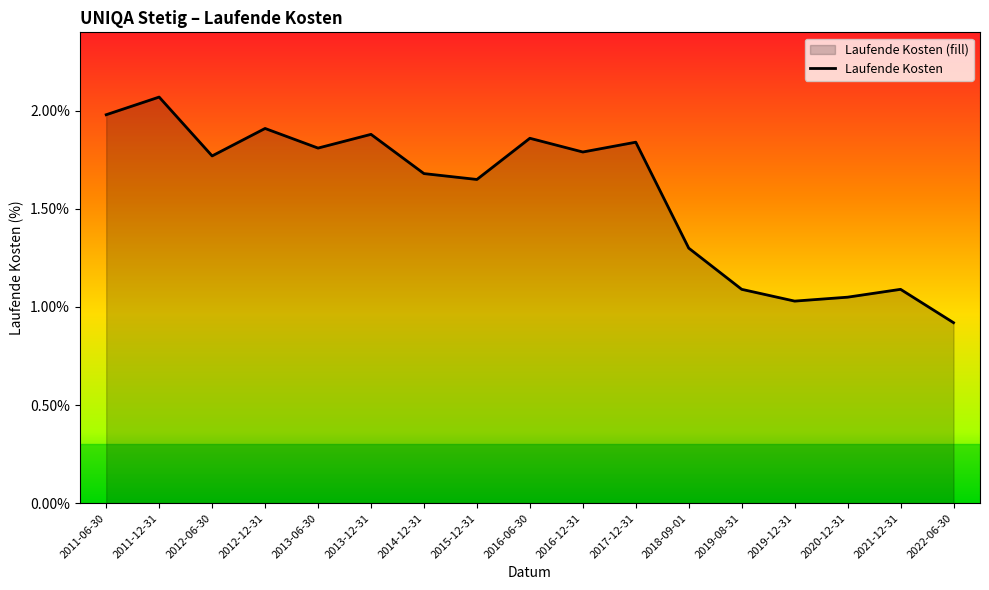

Count the number of data series in this chart.

1